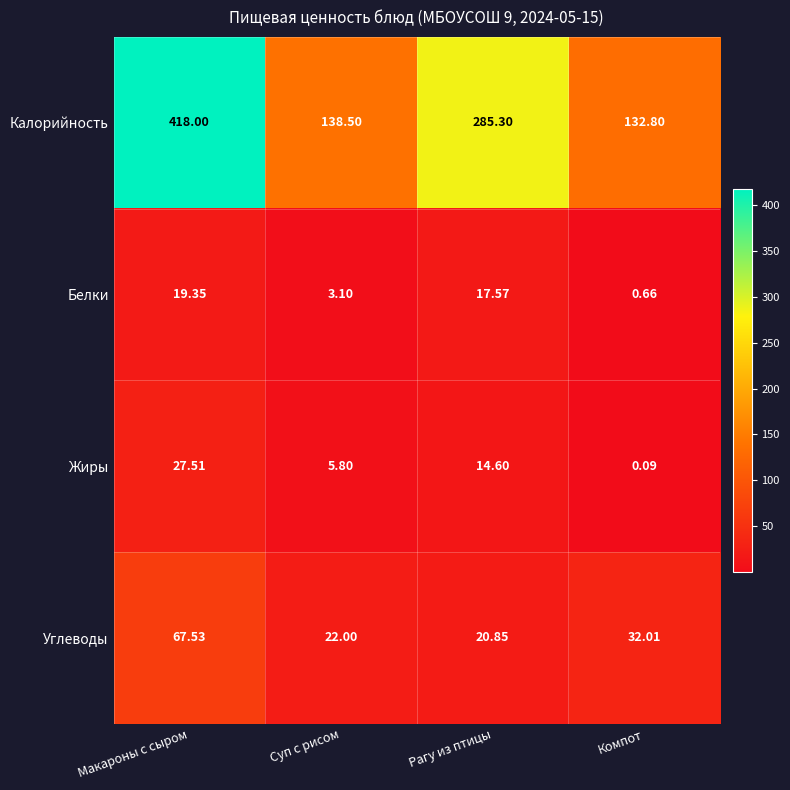

At Рагу из птицы, list the series in order from smallest to largest.

Жиры, Белки, Углеводы, Калорийность